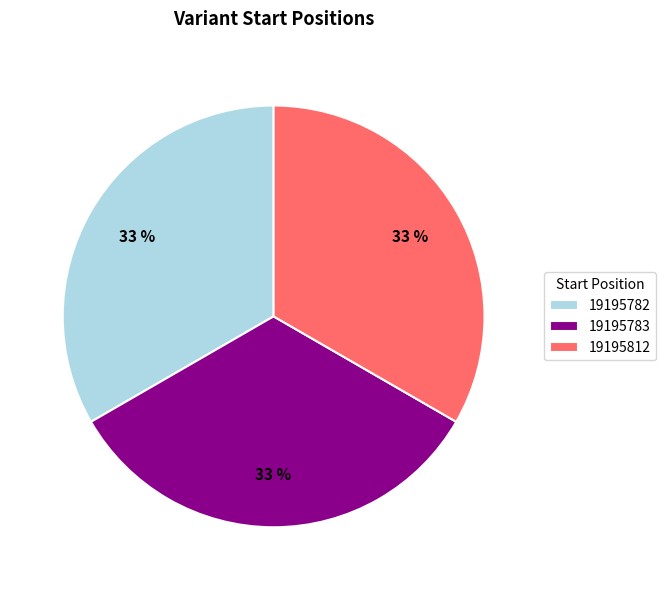

Is it true that 19195782 is 41% of the pie?

False